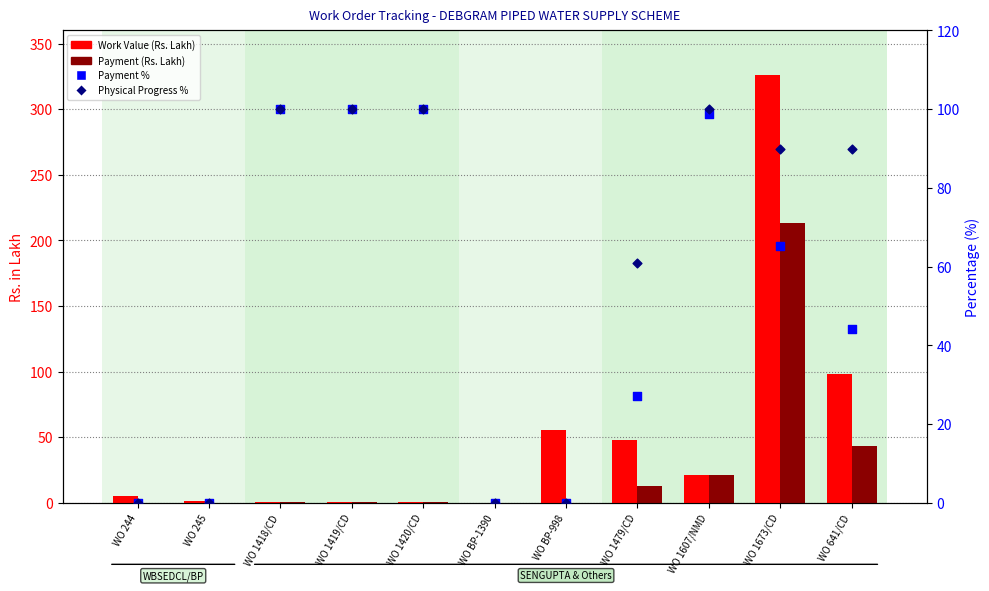

Which series has the widest spread of Y values?

Work Value